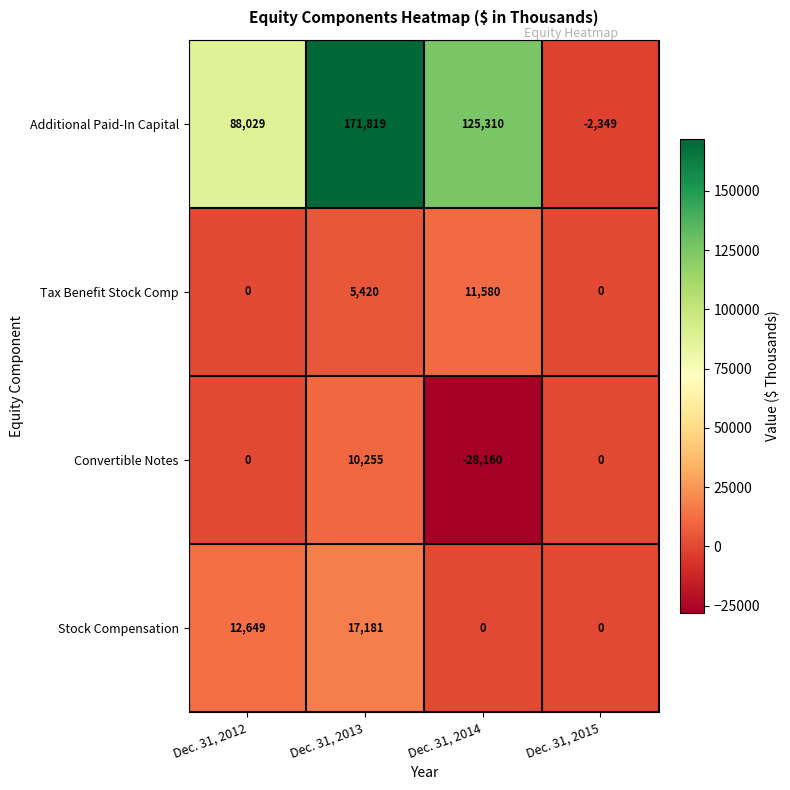

At which category is the sum across all series the highest?

Dec. 31, 2013